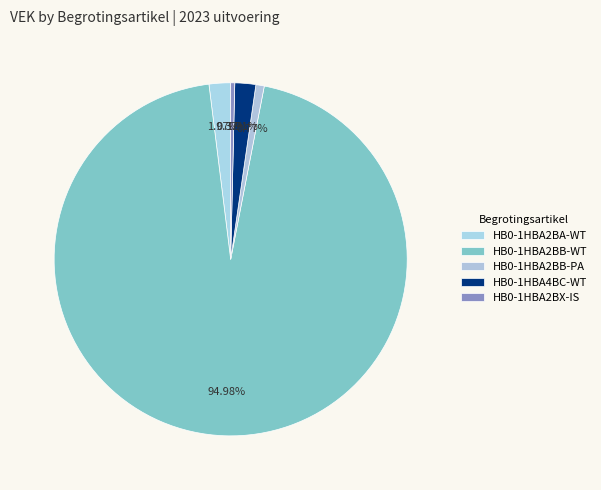

How many segments does this pie chart have?

5